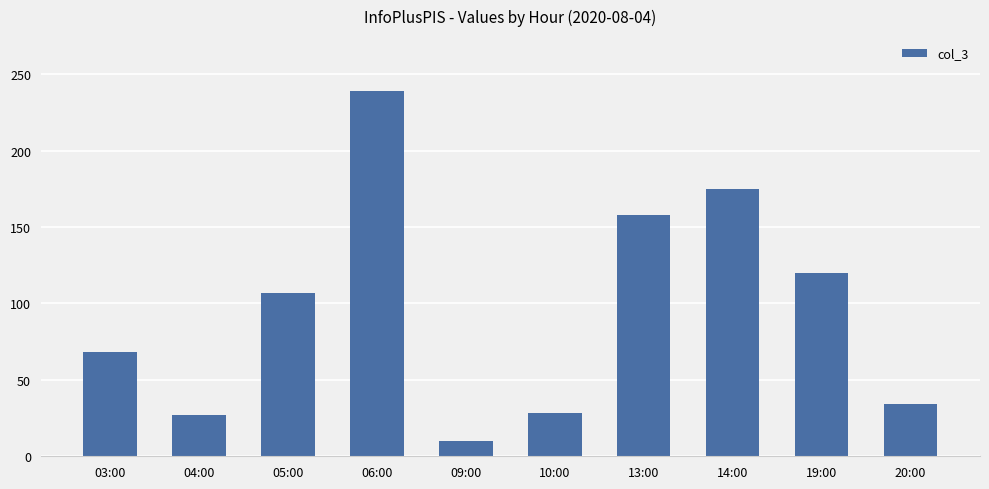

At which label is the value closest to 124?

19:00